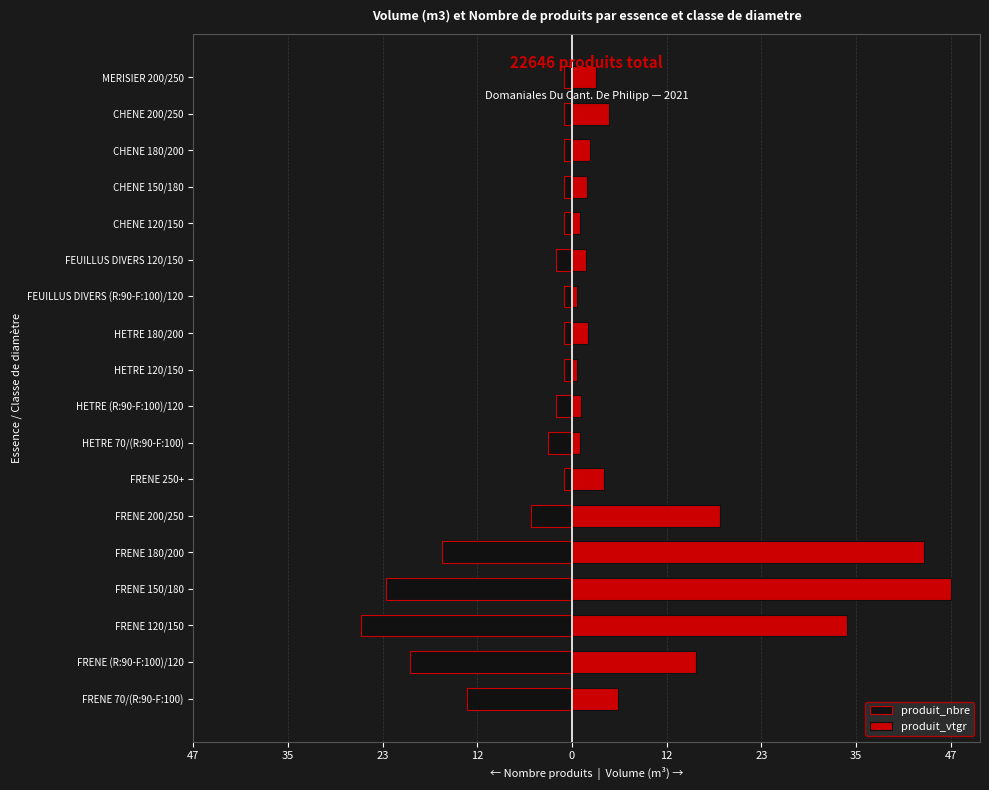

What is the sum of all produit_vtgr values?

186.9